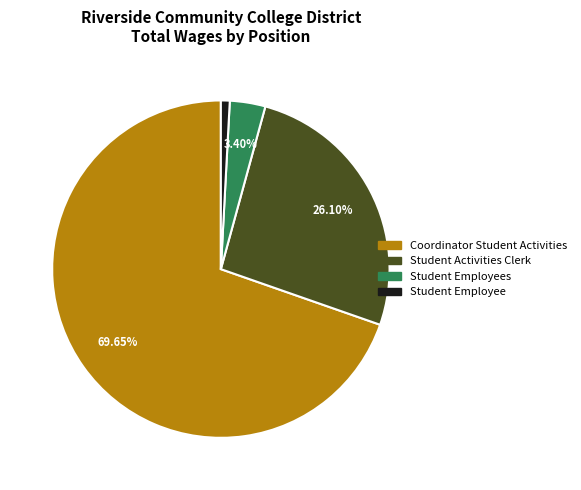

The Student Activities Clerk slice represents 26% of the pie. True or false?

True